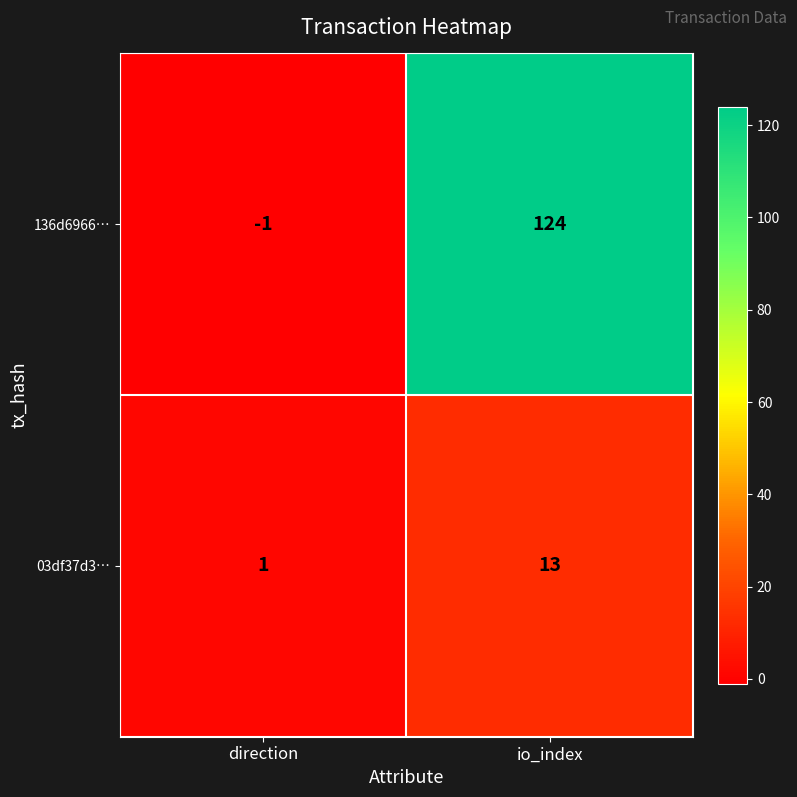

True or false: 136d6966… has a value of 201 at io_index.

False